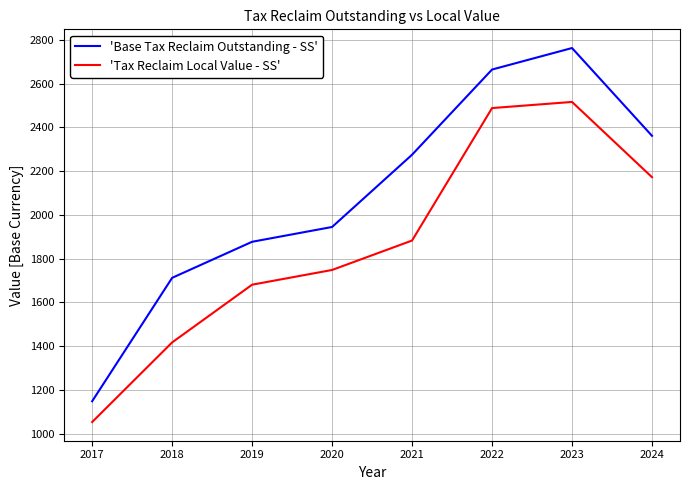

Rank the categories by 'Tax Reclaim Local Value - SS' value from highest to lowest.

2023, 2022, 2024, 2021, 2020, 2019, 2018, 2017